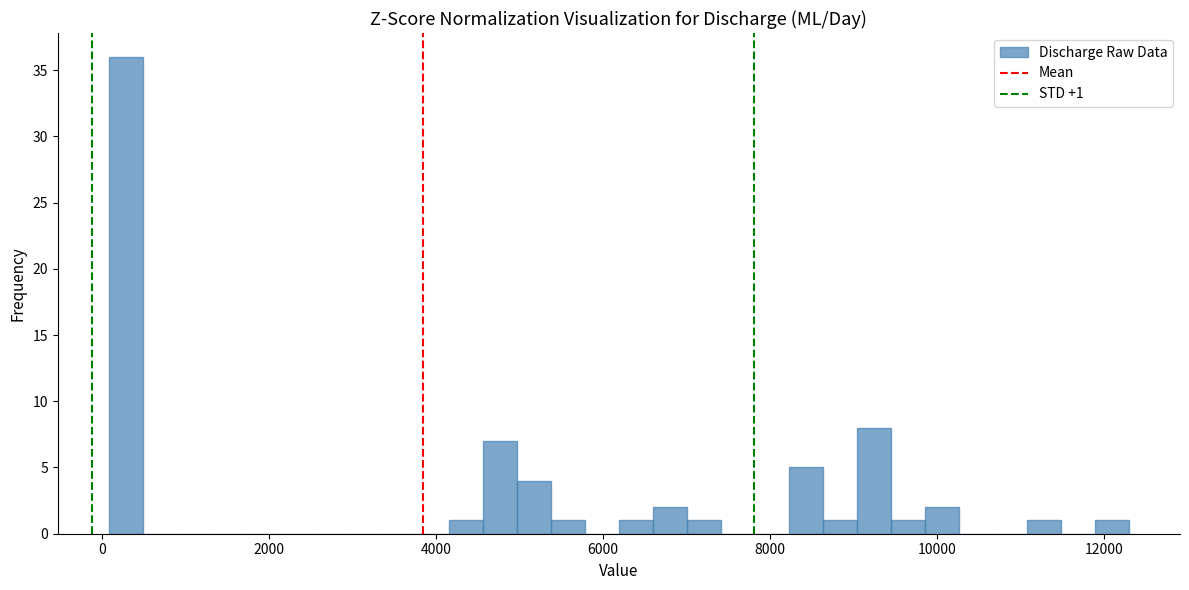

Around what value on the x-axis is the tallest bar? Give the approximate position of its centre, as read against the axis.

200